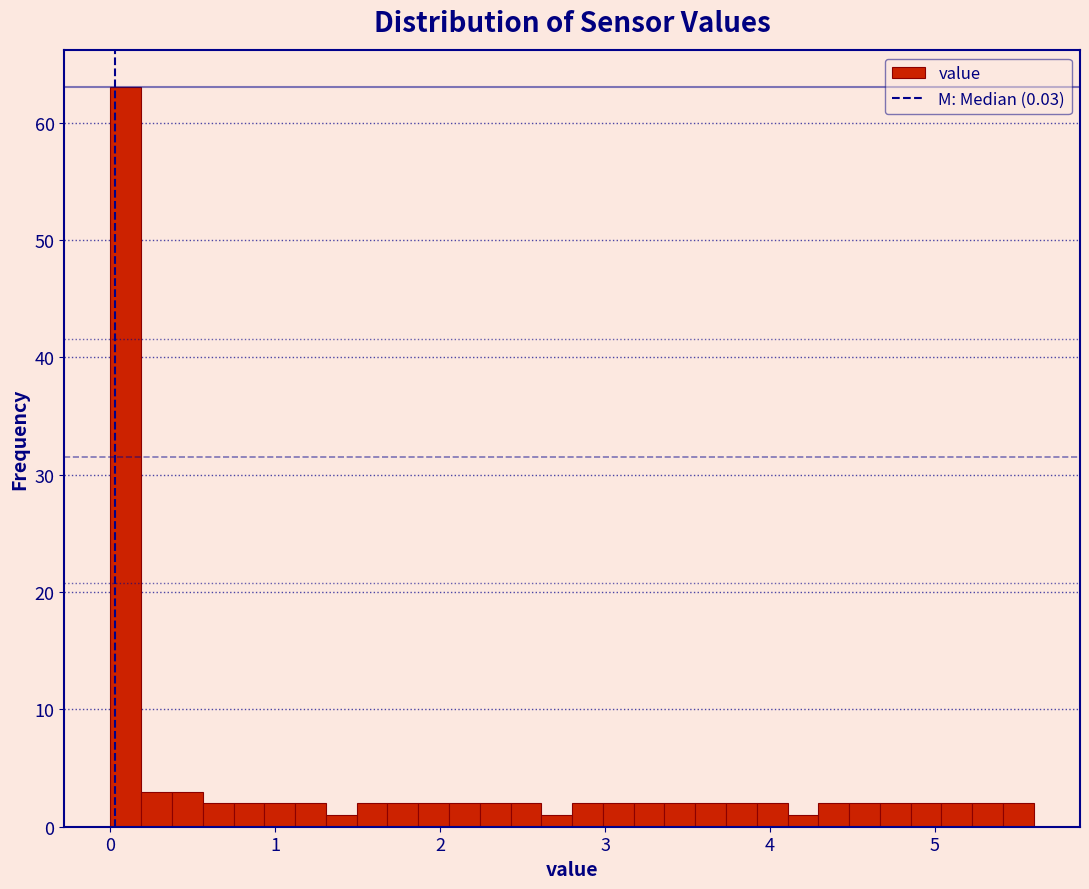

Read against the x-axis, roughly where is the centre of the tallest bar?

0.1